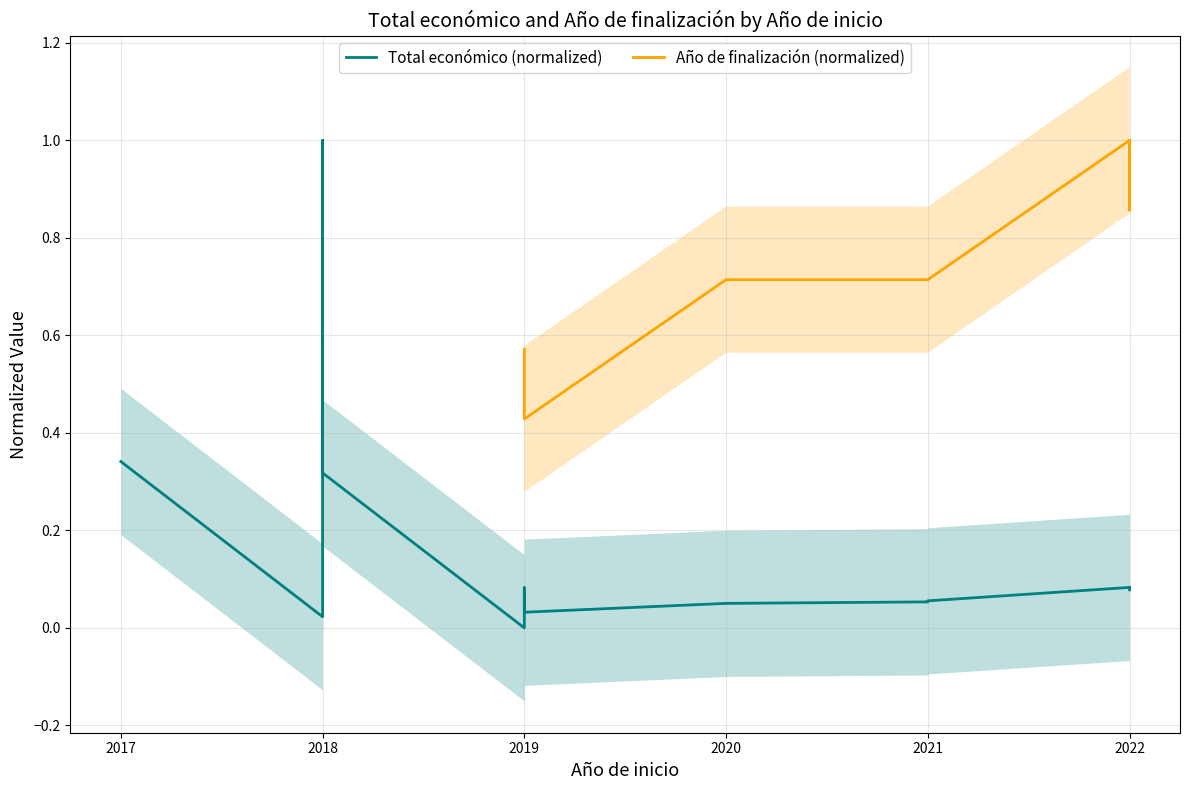

Count the number of categories in the chart.

21